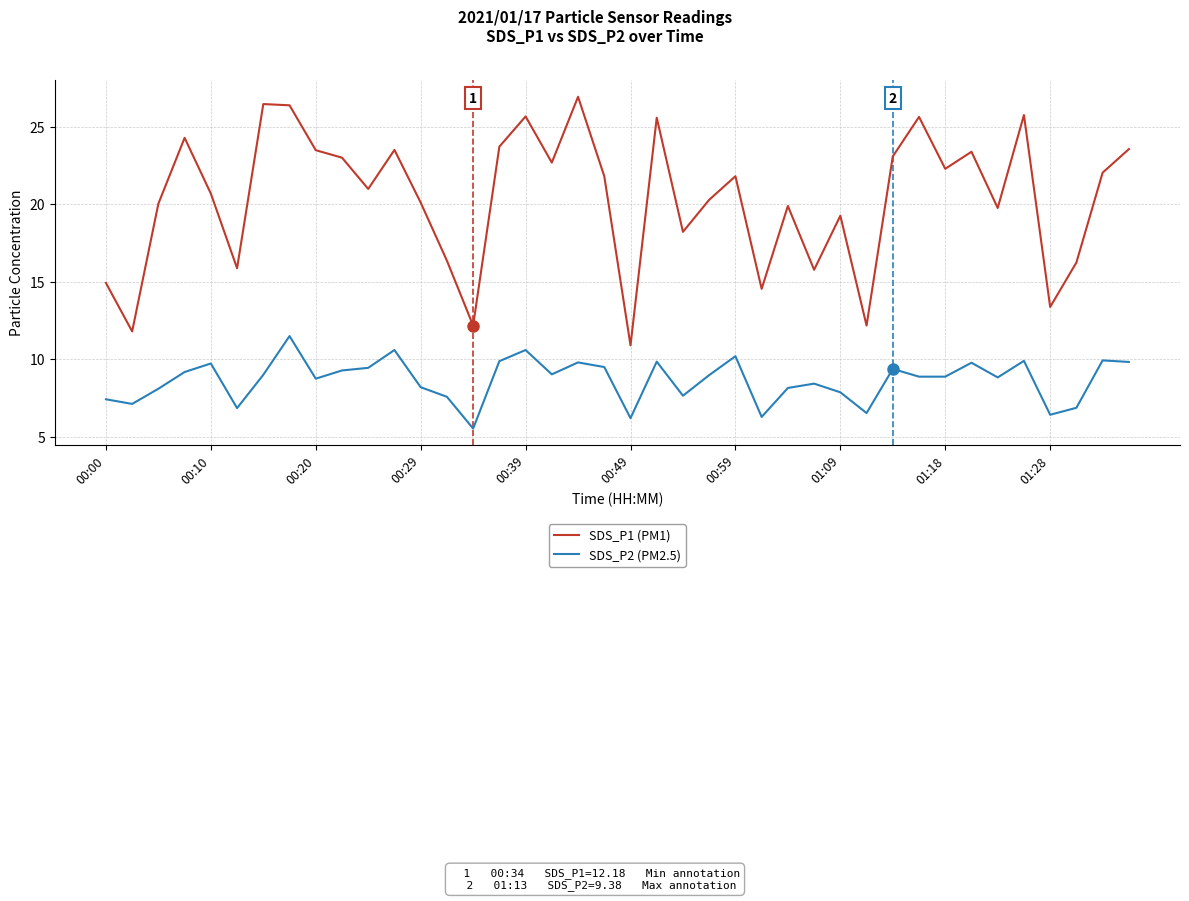

List the series in order of their overall mean, lowest first.

SDS_P2 (PM2.5), SDS_P1 (PM1)